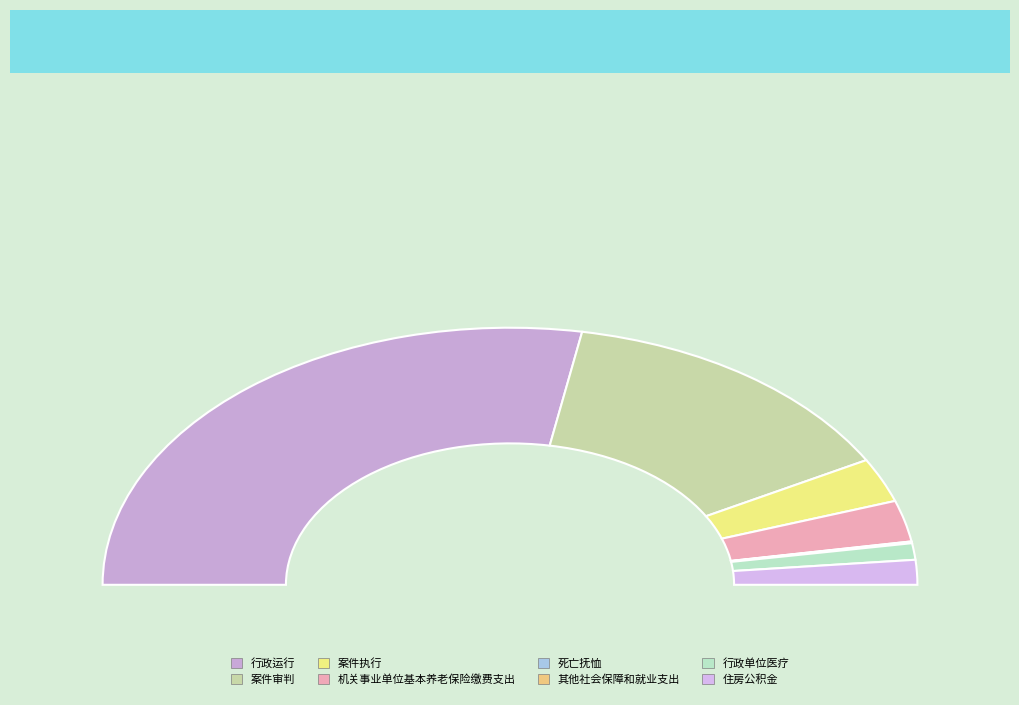

What percentage do 其他社会保障和就业支出 and 案件审判 together represent?

28.4%